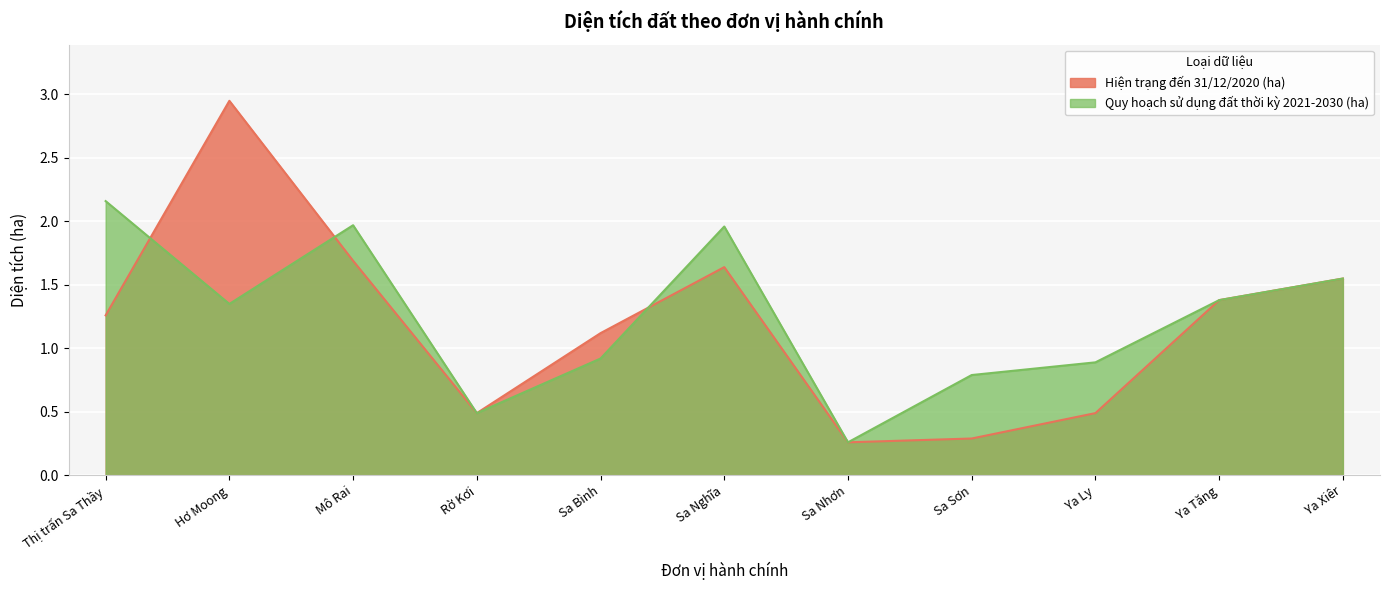

What is the sum of the Quy hoạch sử dụng đất thời kỳ 2021-2030 (ha) values at Sa Bình and Thị trấn Sa Thầy?

3.1